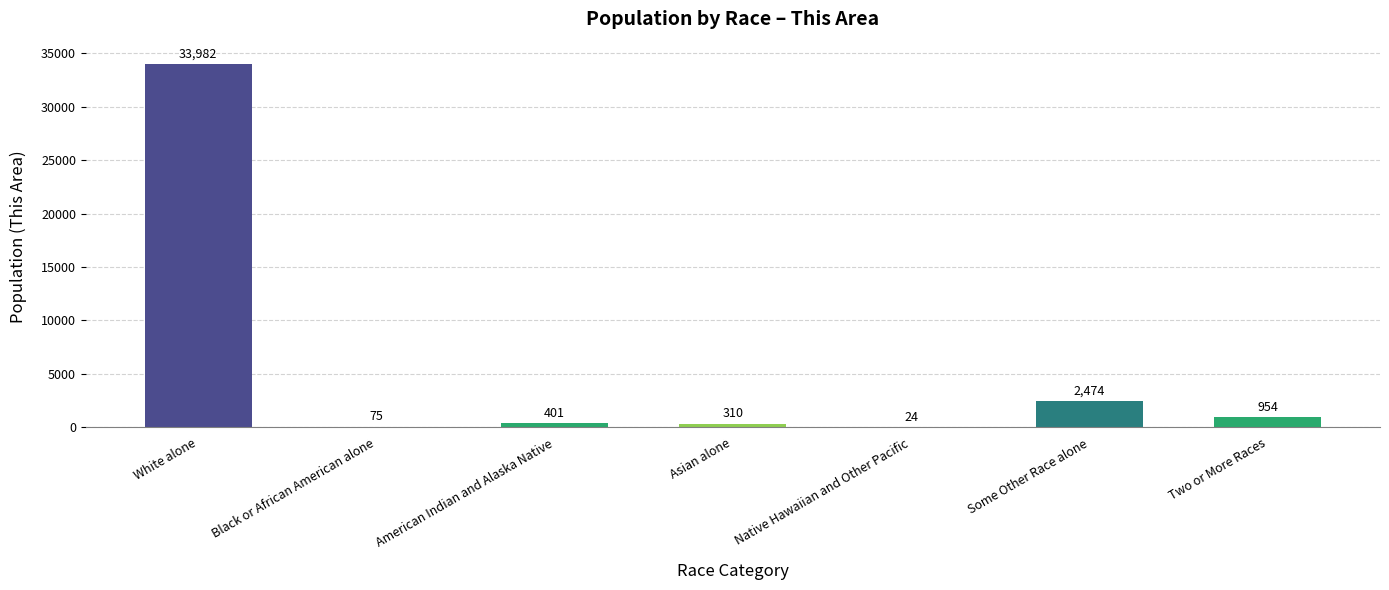

What is the sum of all values?

38220